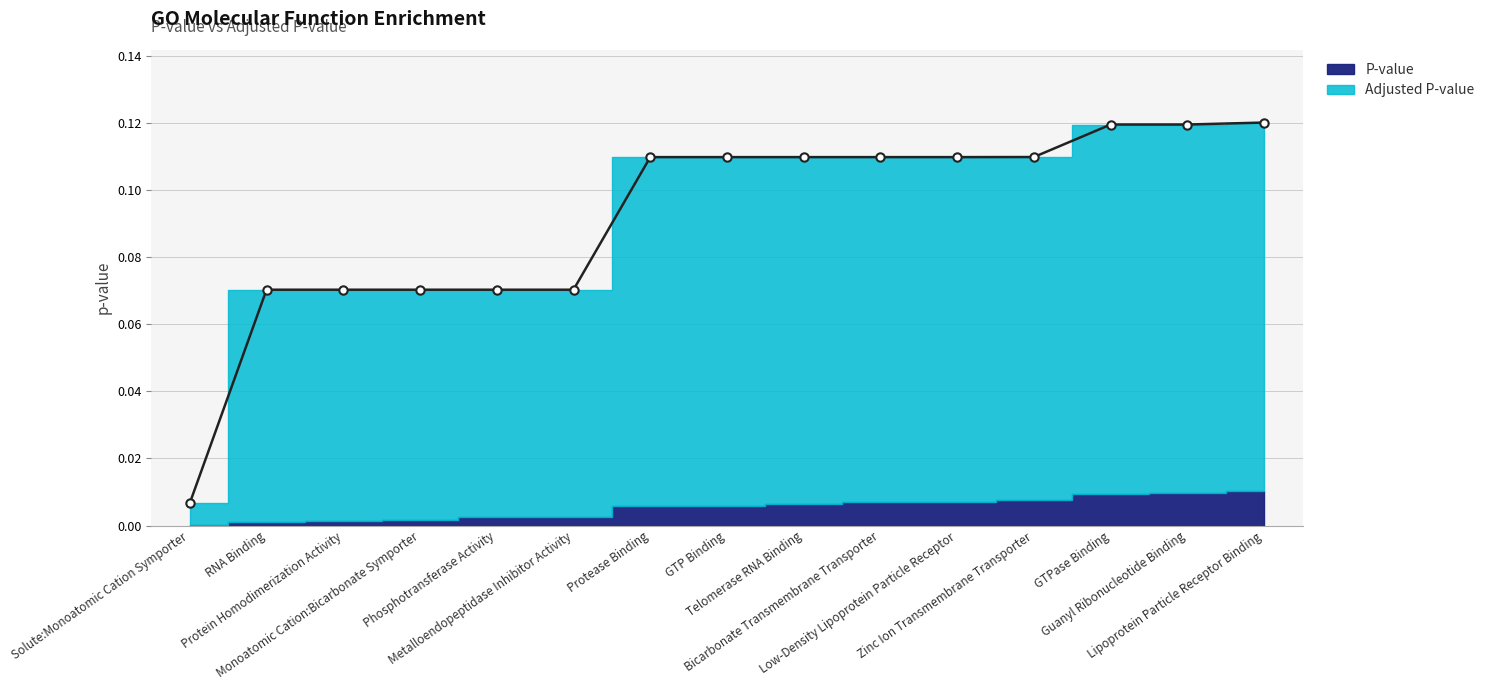

Does the chart display data point markers on the line(s)?

Yes